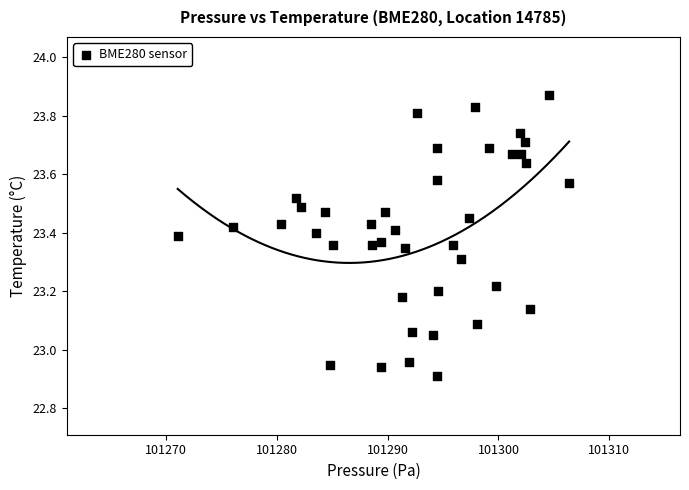

What is the range of X values (max minus min)?

35.3